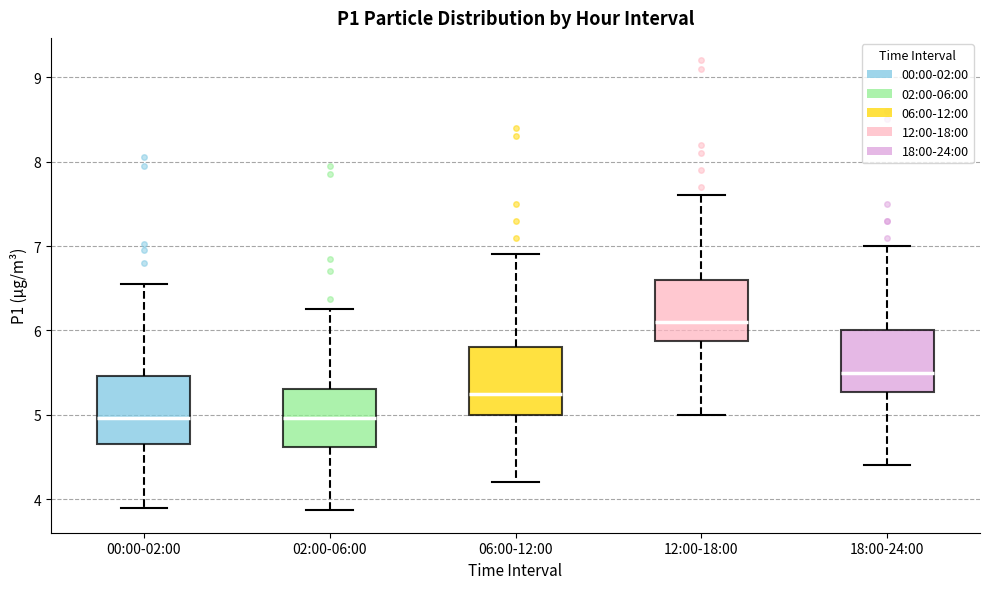

Where is the lower edge of the box for 06:00-12:00 on the y-axis? The values are not printed on the chart, so give them approximately, as read against the axis.

5.0